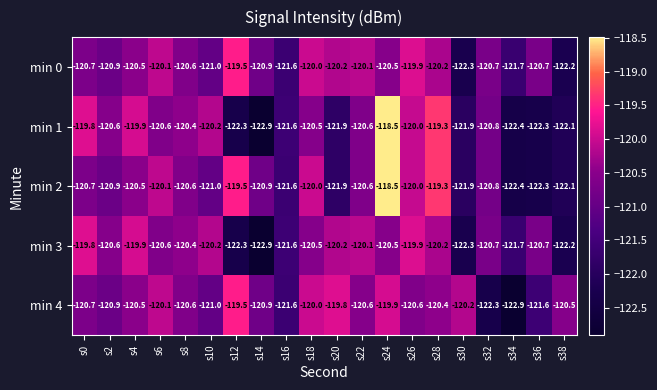

Is the value of min 3 at s0 greater than the value of min 1 at s38?

Yes